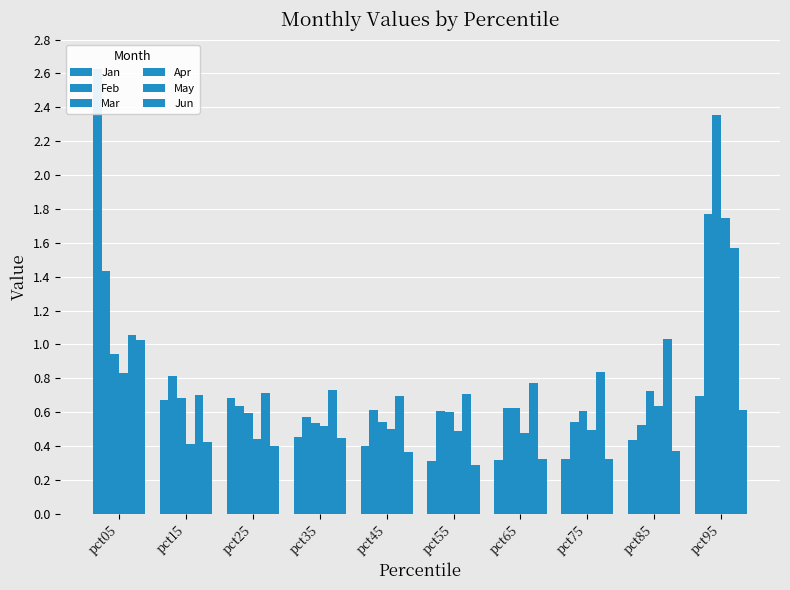

At which category is the sum across all series the highest?

pct95